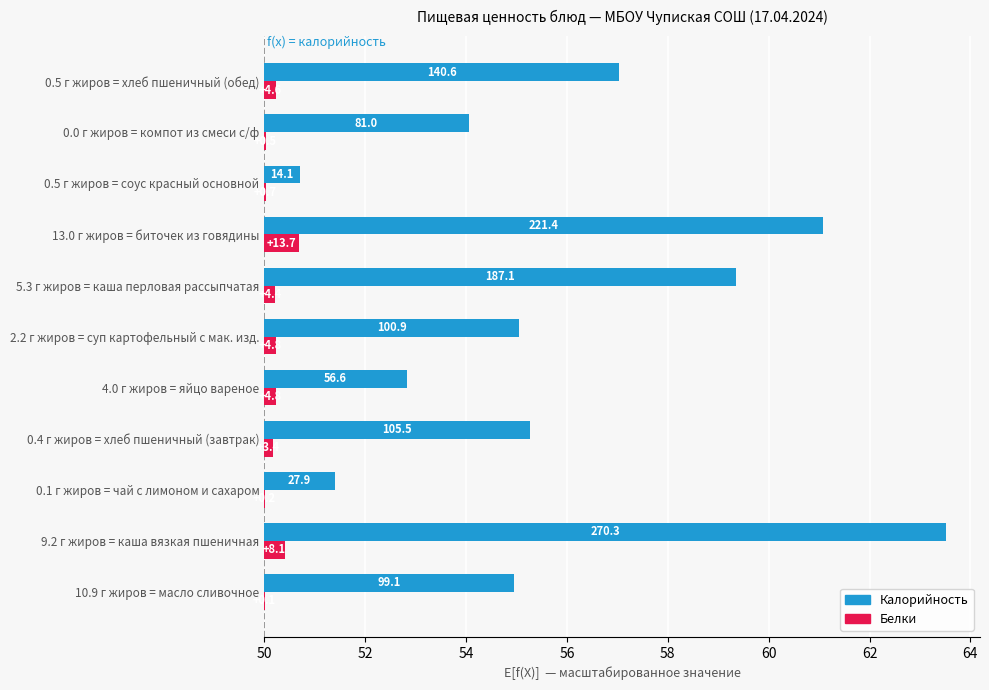

At 5.3 г жиров = каша перловая рассыпчатая, list the series in order from largest to smallest.

Калорийность, Белки